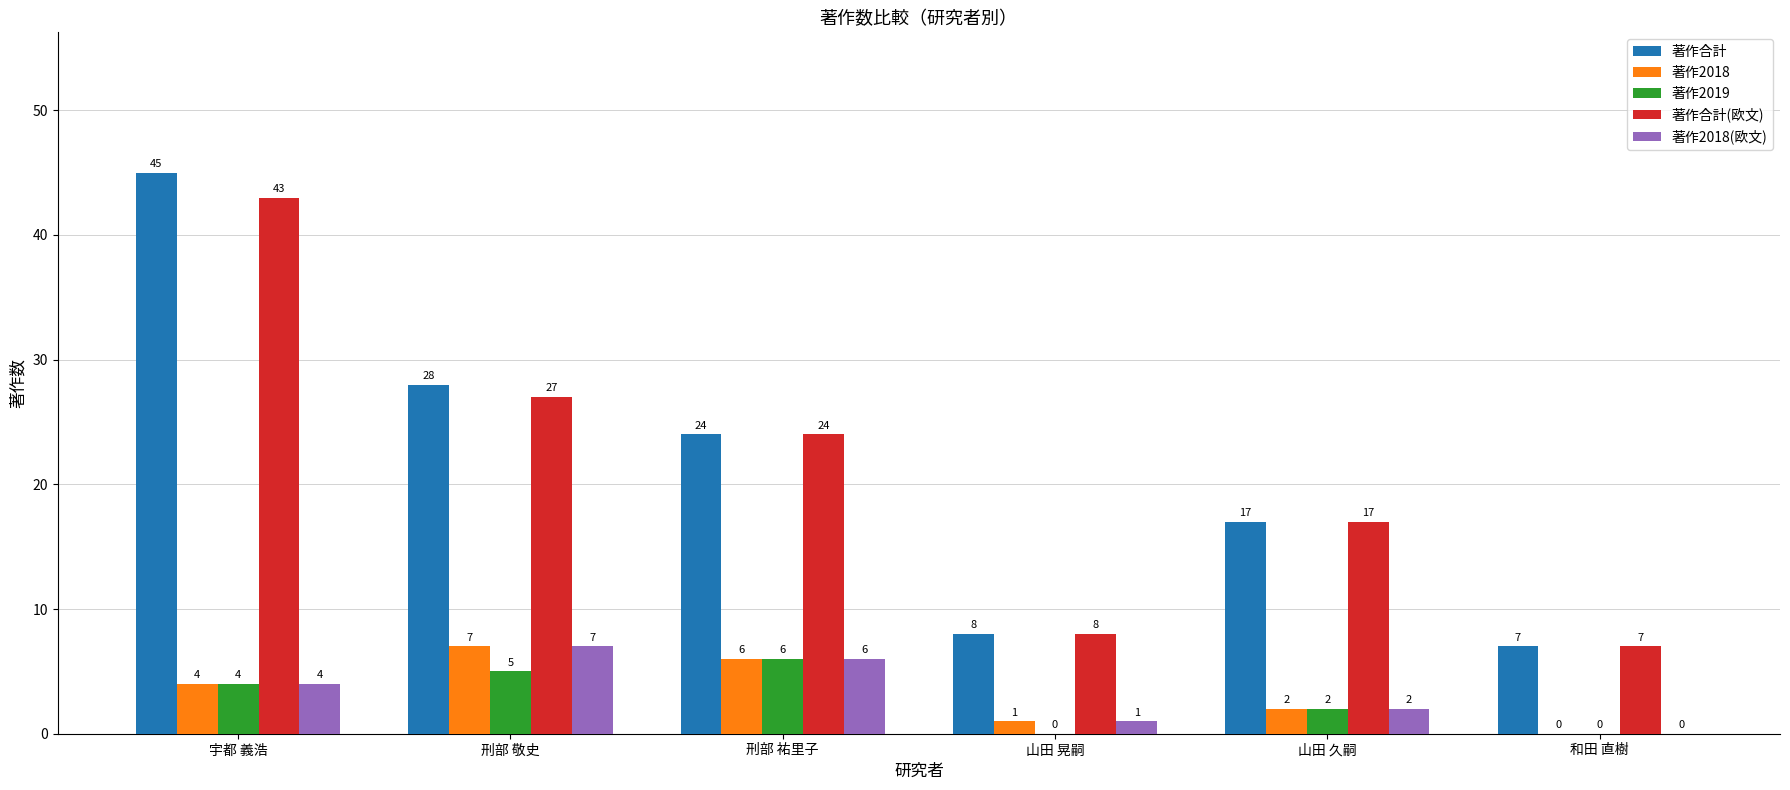

Is it true that 著作合計(欧文) equals 8 at 山田 晃嗣?

True